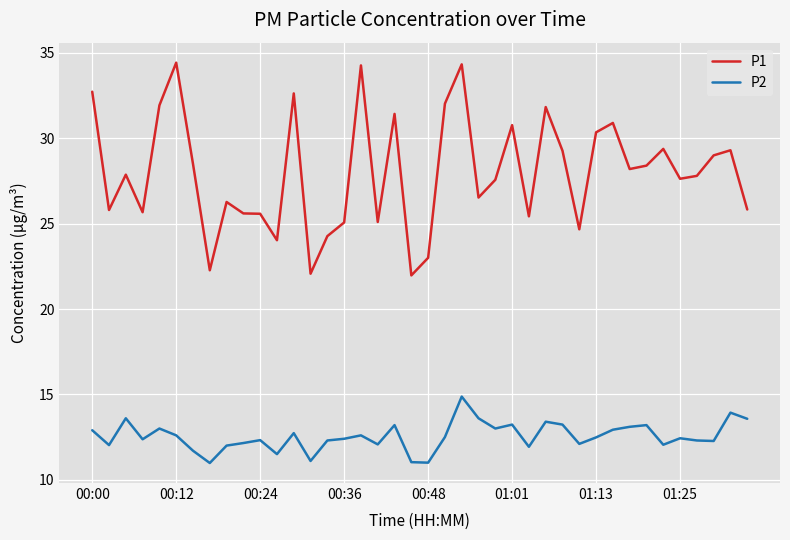

What is the minimum value for P2?

11.0